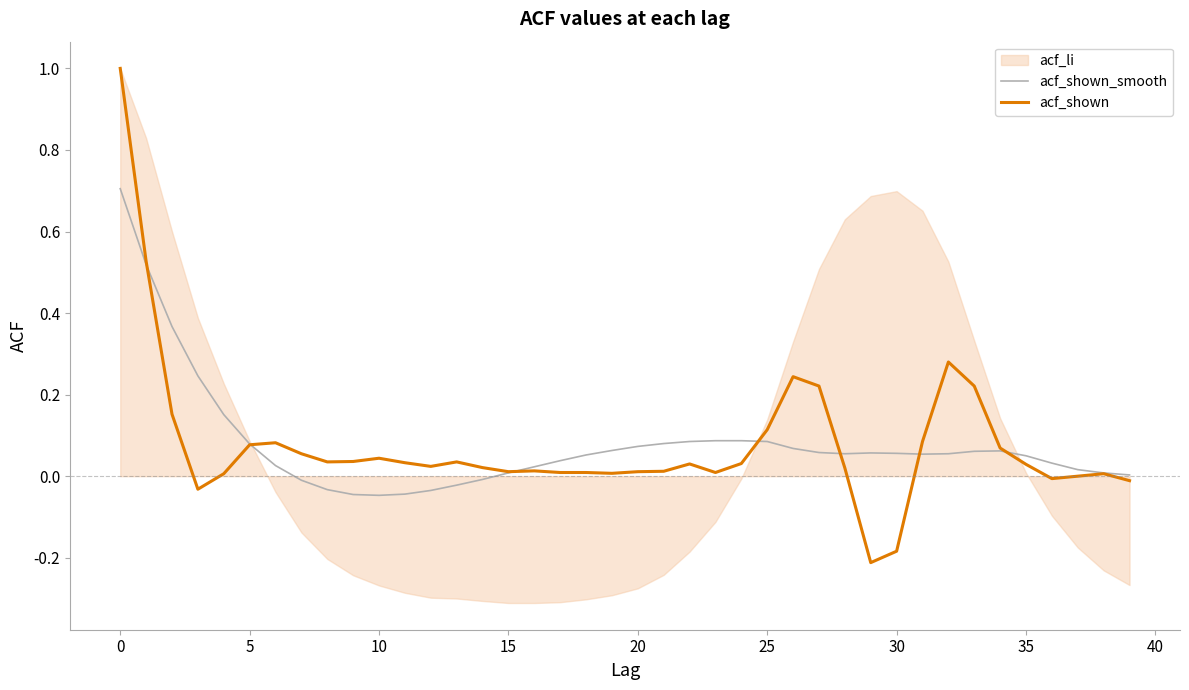

What is the highest value of the acf_shown series?

1.0